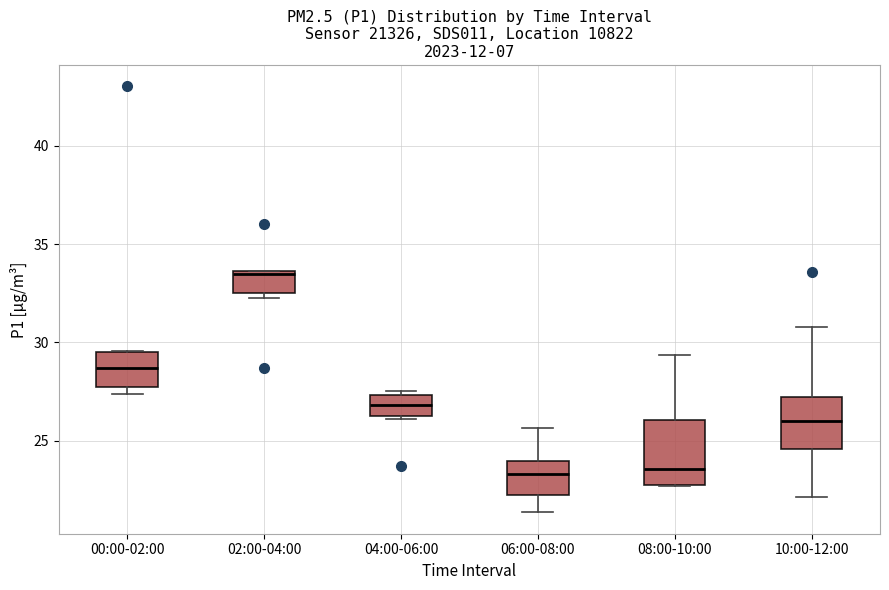

Which box is the tallest, from its lower edge to its upper edge?

08:00-10:00